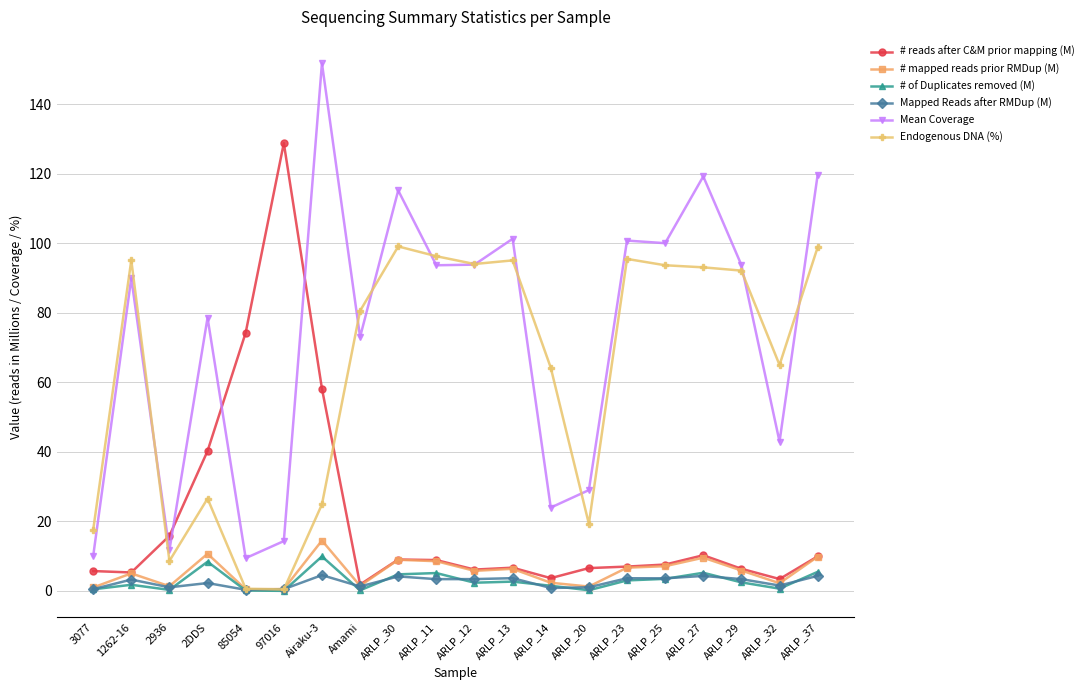

What is the sum of the Mapped Reads after RMDup (M) values at 3077 and ARLP_13?

4.2